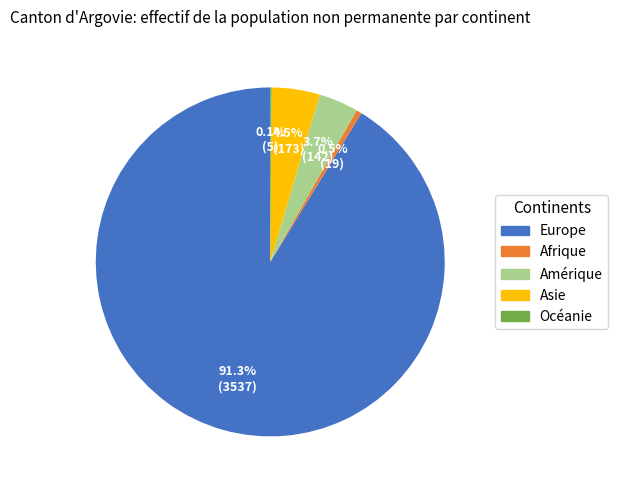

To the nearest percent, what is the difference between the largest and smallest slice percentages?

91%